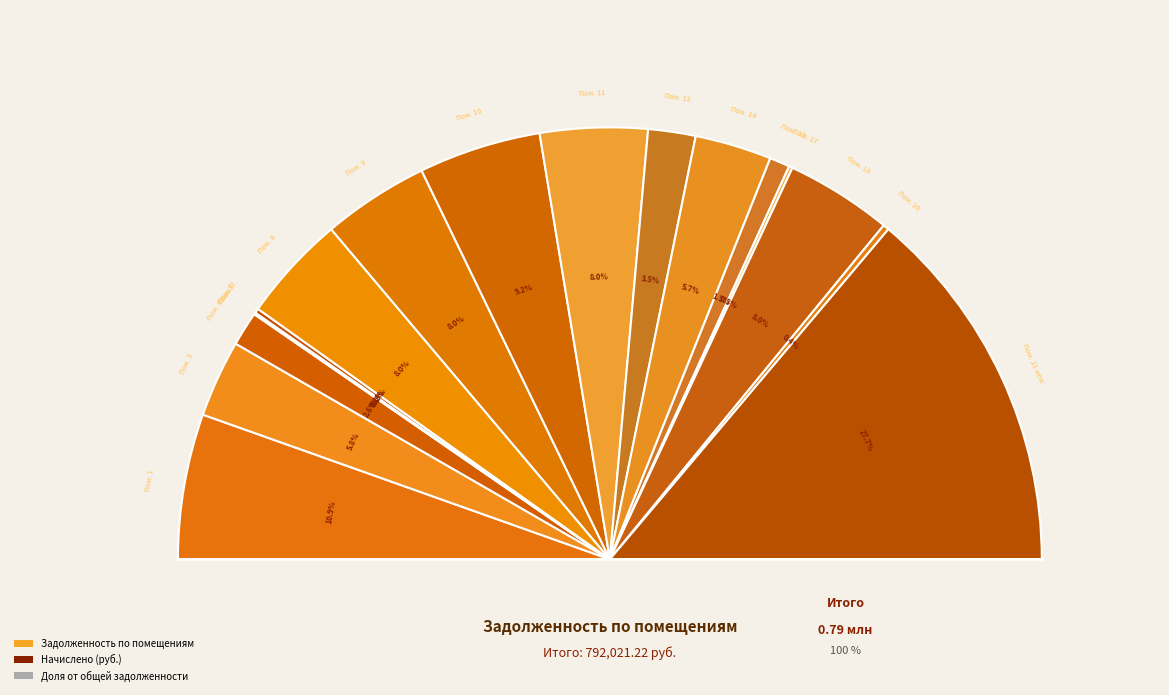

What is the smallest slice in the pie chart?

6